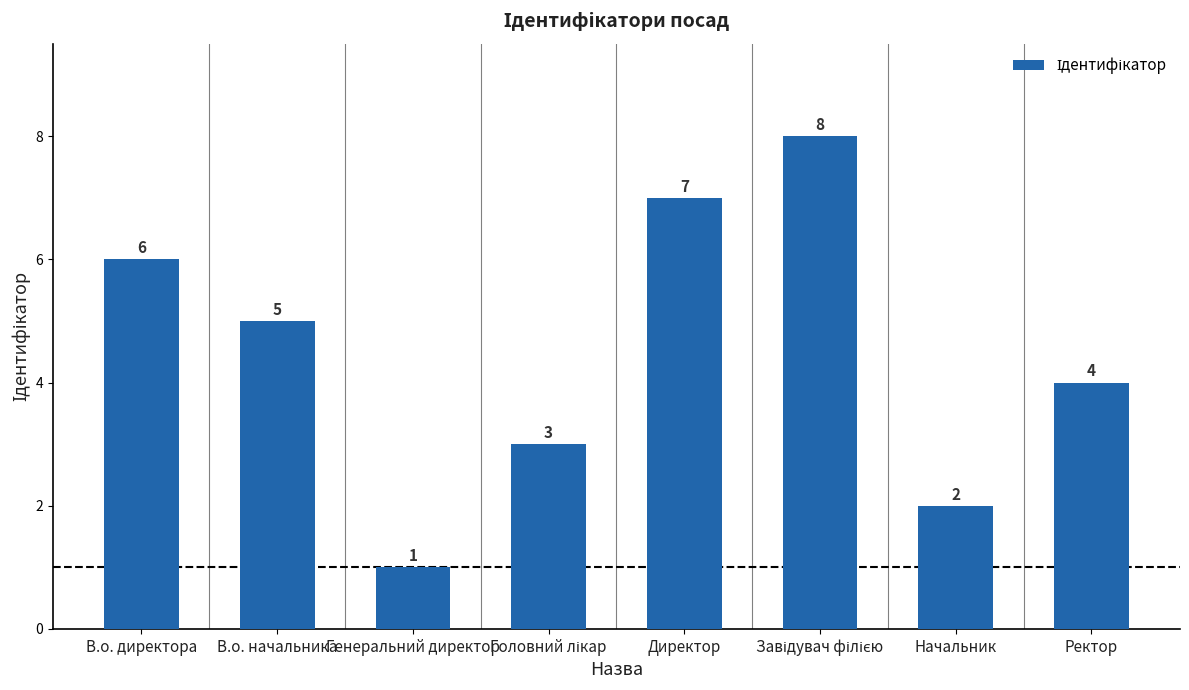

Reading right to left, list all the values displayed in this chart.

4	2	8	7	3	1	5	6